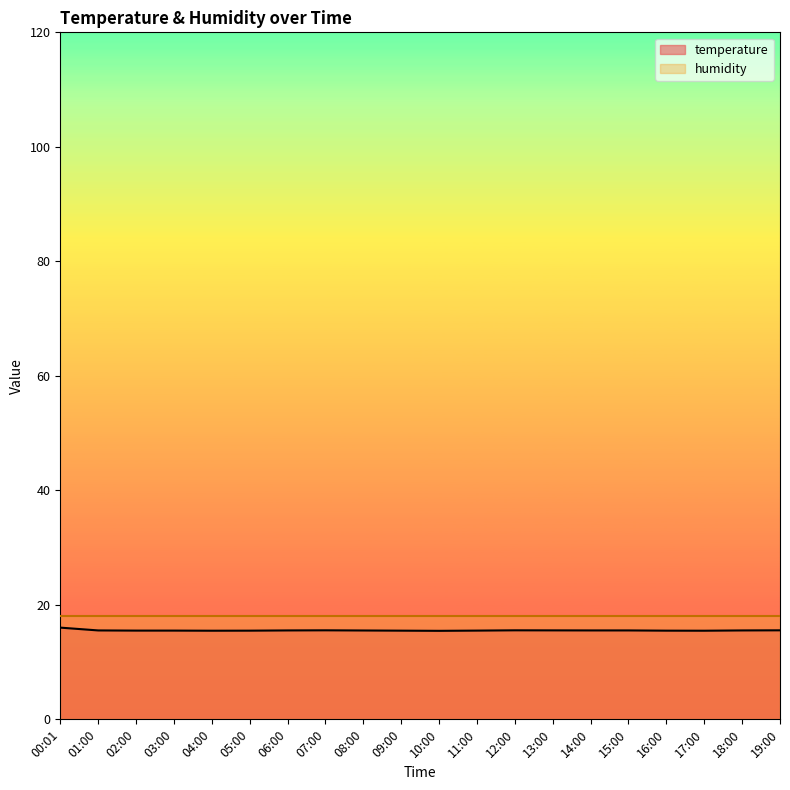

What is the greatest value displayed?

18.0